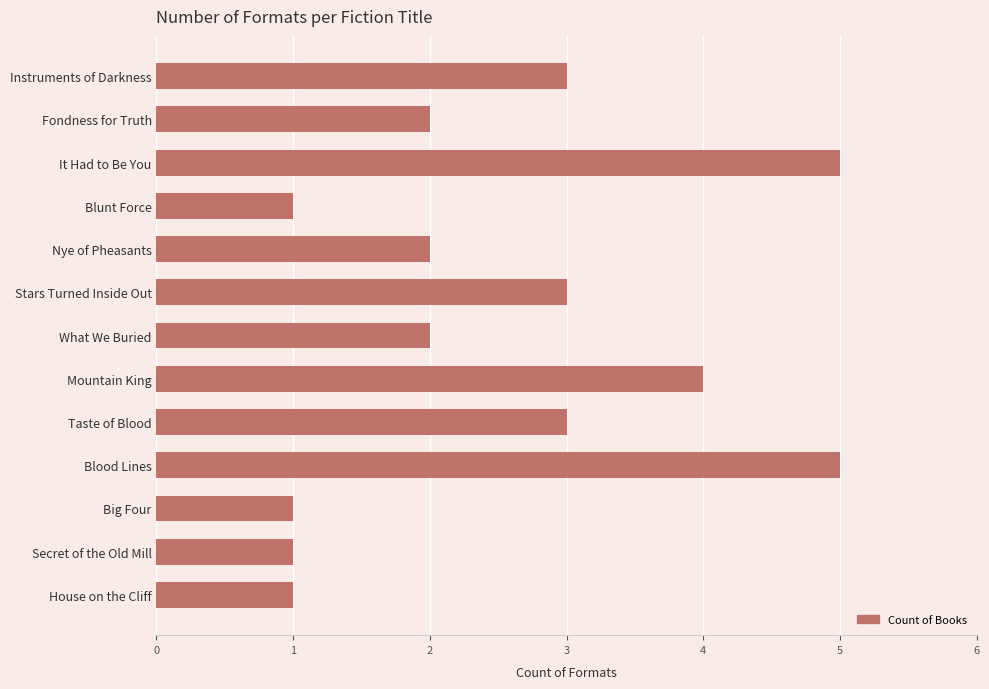

The chart shows a value of 2 at Secret of the Old Mill. True or false?

False